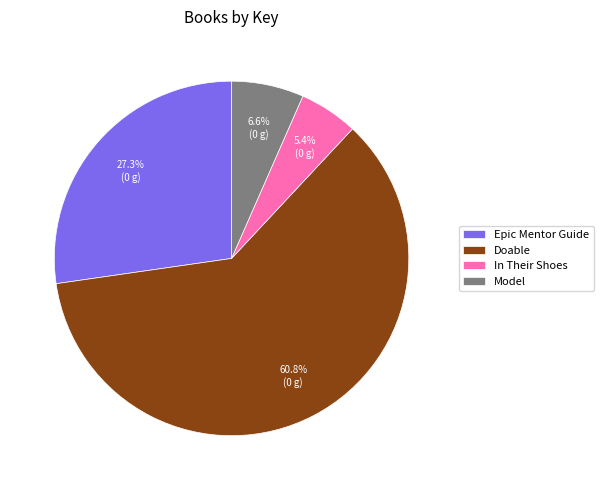

Combined, do In Their Shoes and Doable account for over 50%?

Yes